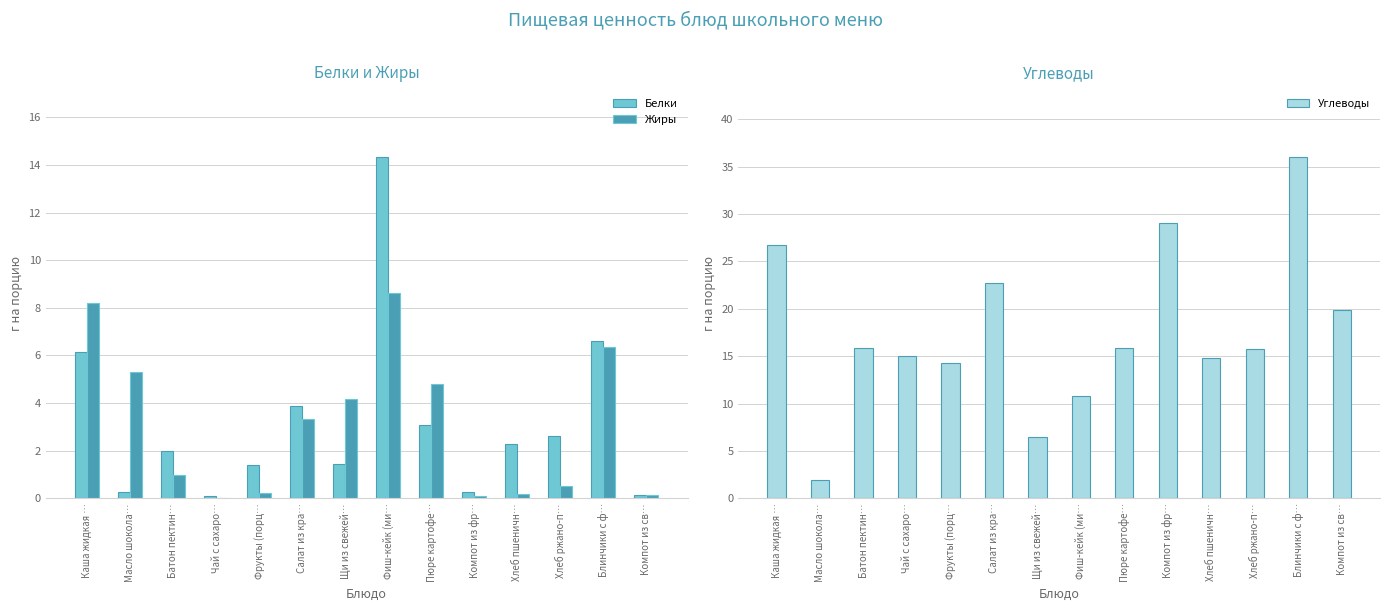

Which category has the lowest value in the Углеводы series?

Масло шокола…